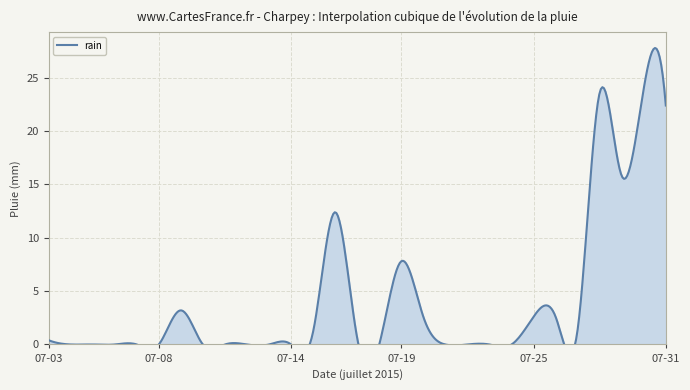

Between 2015-07-25 and 2015-07-06, which is larger?

2015-07-25